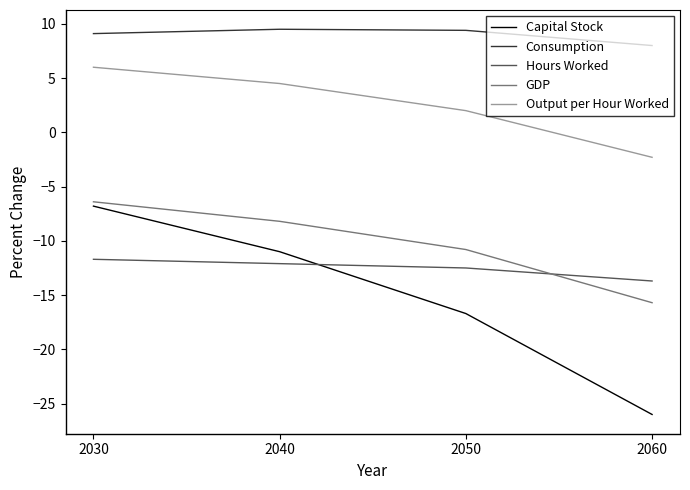

Which series has the largest total across all categories?

Consumption